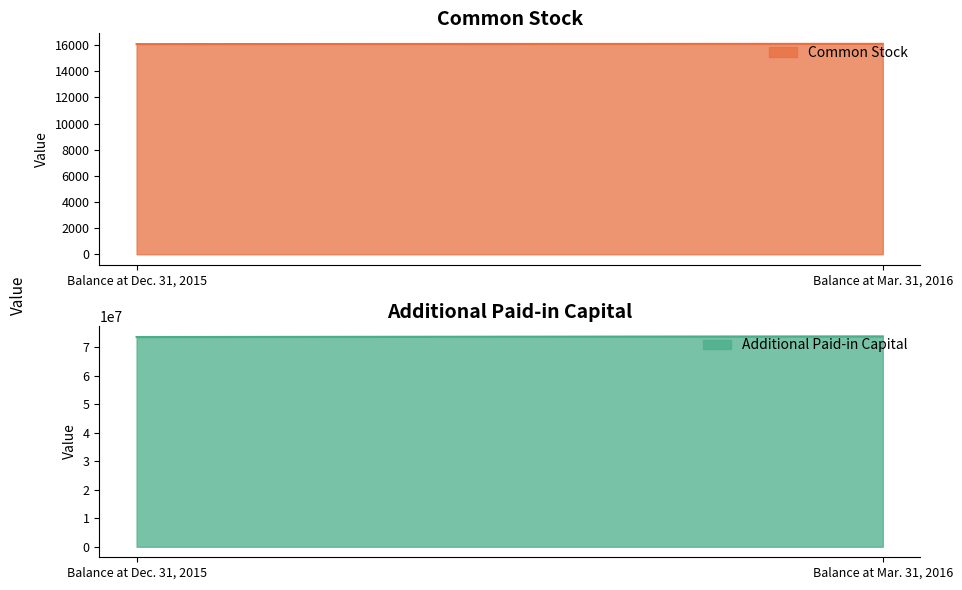

Reading right to left, list all the values displayed in this chart.

Common Stock: Balance at Mar. 31, 2016=16105	Balance at Dec. 31, 2015=16088
Additional Paid-in Capital: Balance at Mar. 31, 2016=73900825	Balance at Dec. 31, 2015=73665601